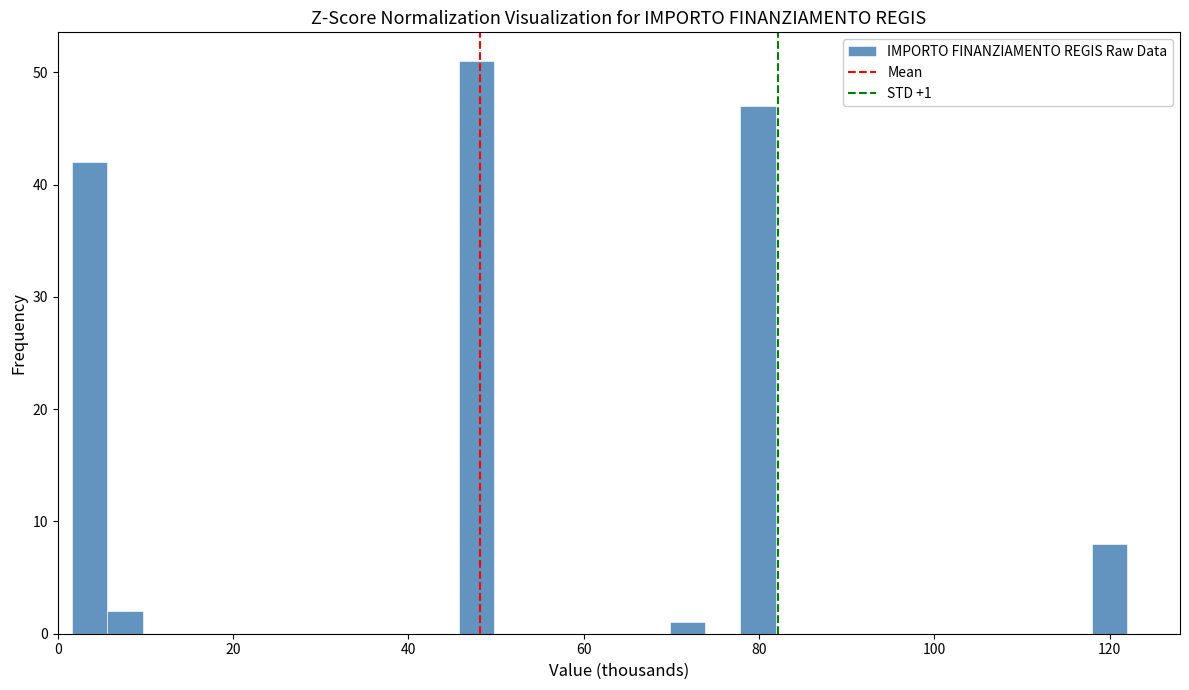

Around what value on the x-axis is the tallest bar? Give the approximate position of its centre, as read against the axis.

48